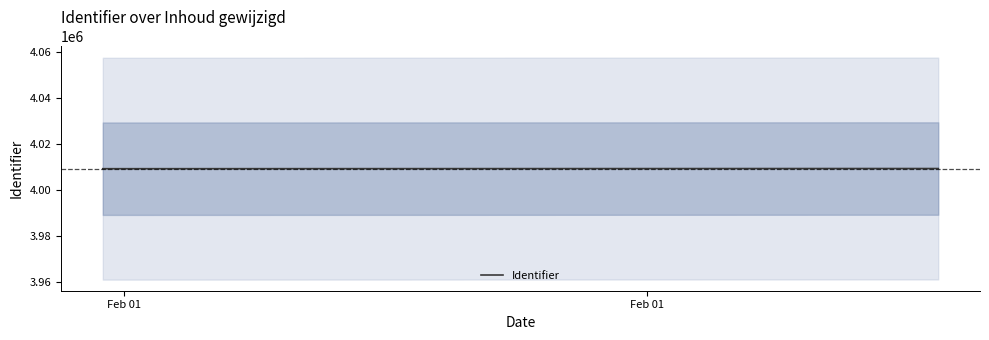

What is the minimum value shown in the chart?

4009225